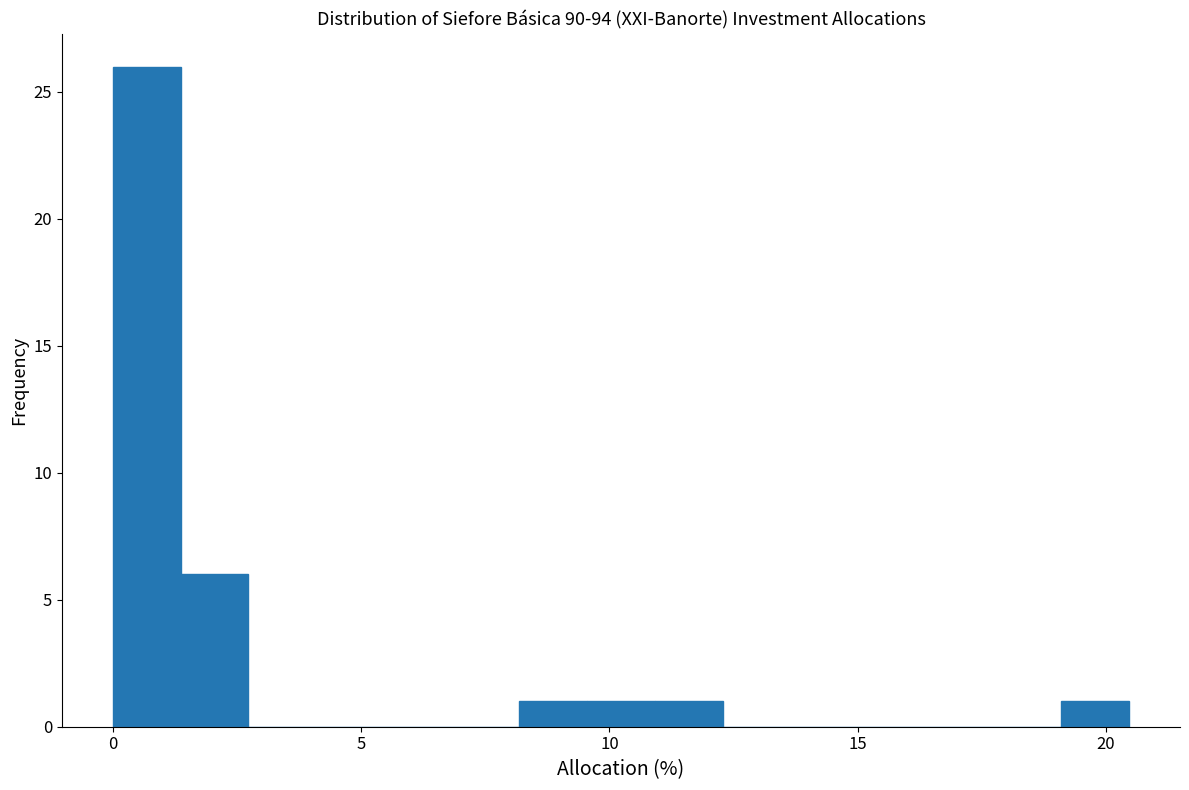

Around what value on the x-axis is the tallest bar? Give the approximate position of its centre, as read against the axis.

0.5